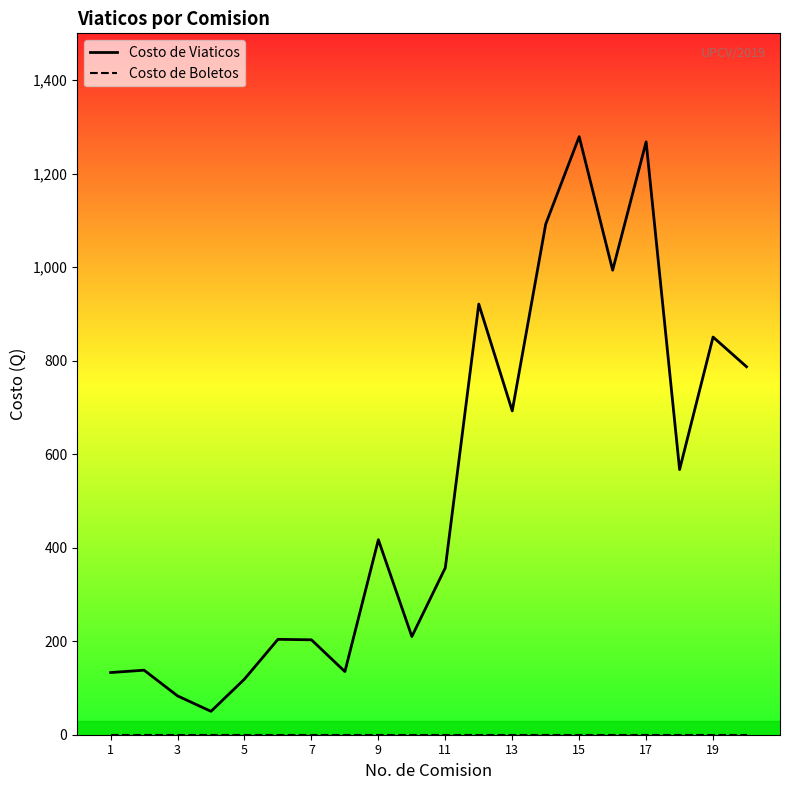

What is the greatest value displayed?

1279.0